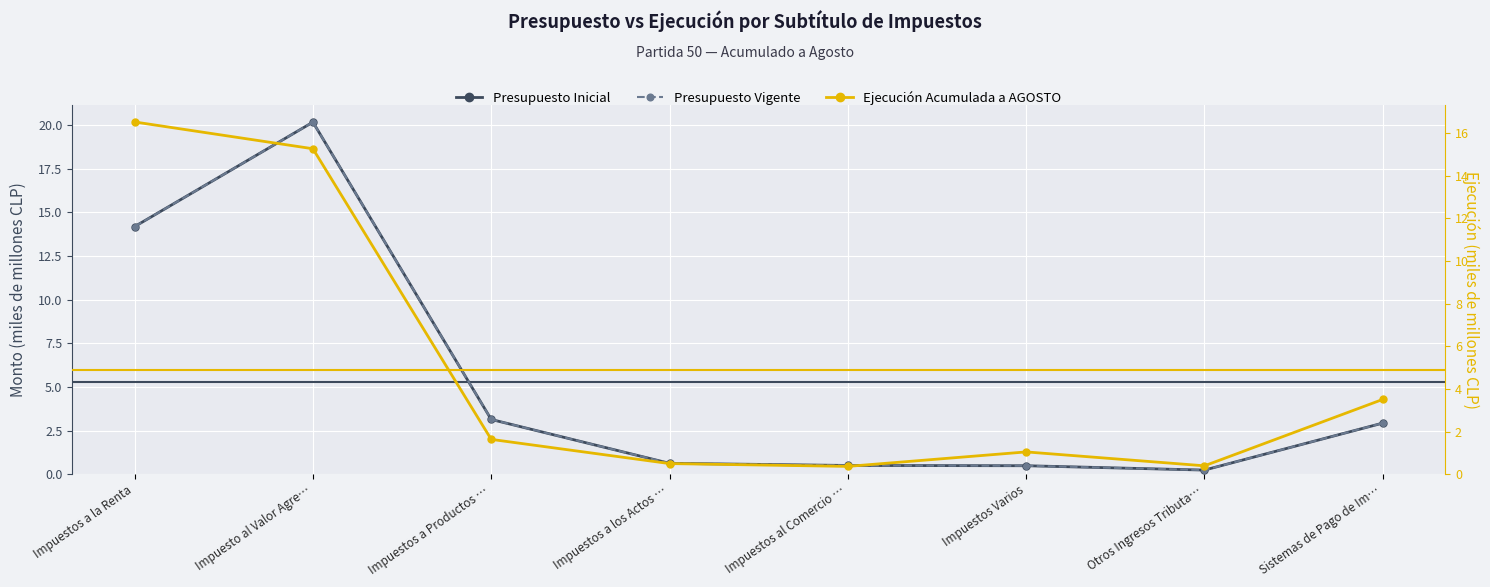

What is the average value of the Ejecución Acumulada a AGOSTO series?

4.9